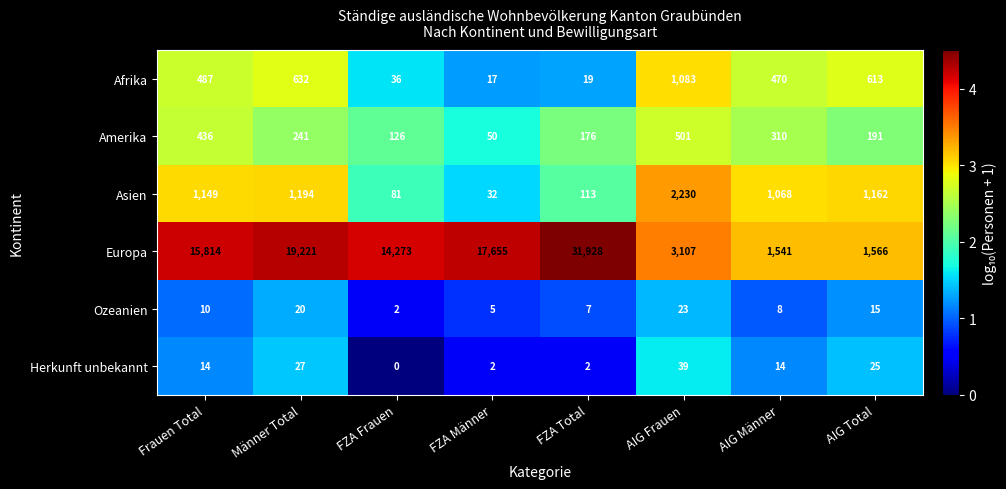

Which label corresponds to the smallest value in the chart?

FZA Frauen